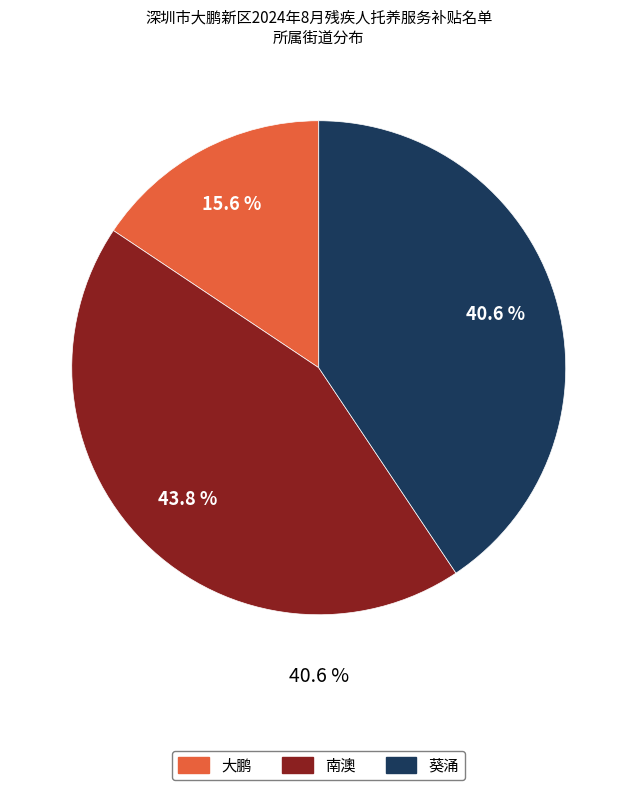

Does 葵涌 account for over 50% of the chart?

No